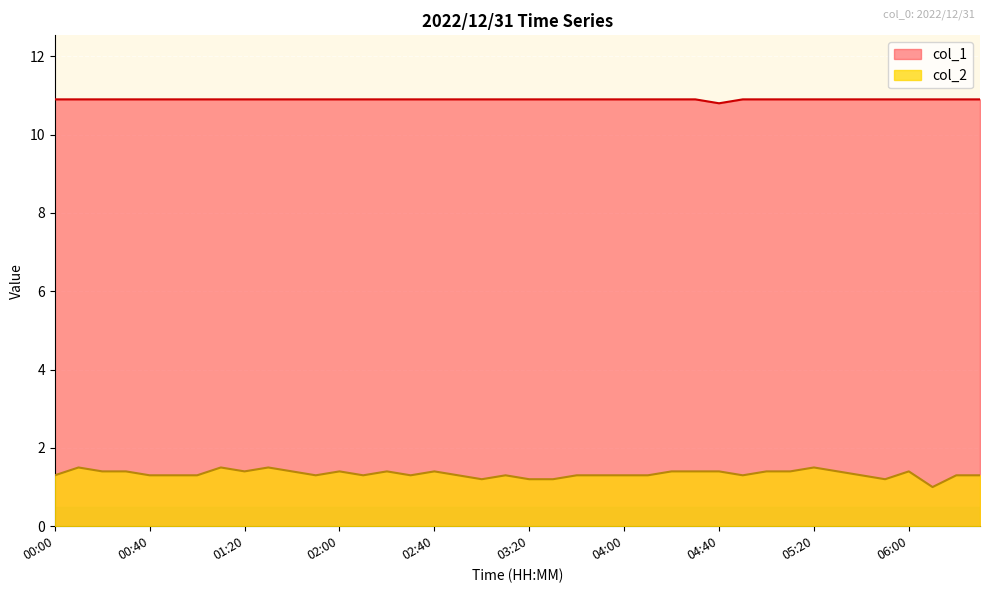

What position from the right is 06:20?

2